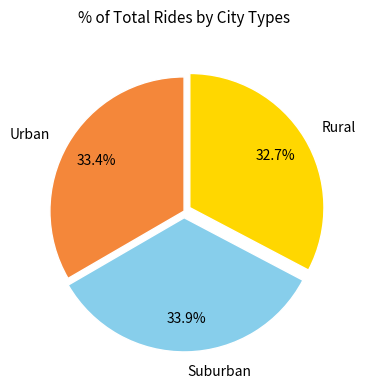

Rank the categories by value from highest to lowest.

Suburban, Urban, Rural